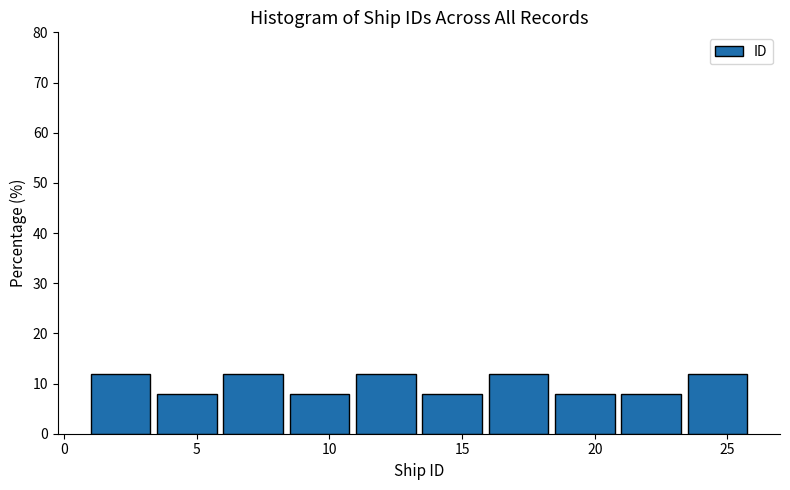

How tall is the bar that spans 21.0 to 23.5 on the x-axis? The values are not printed on the chart, so give them approximately, as read against the axis.

8